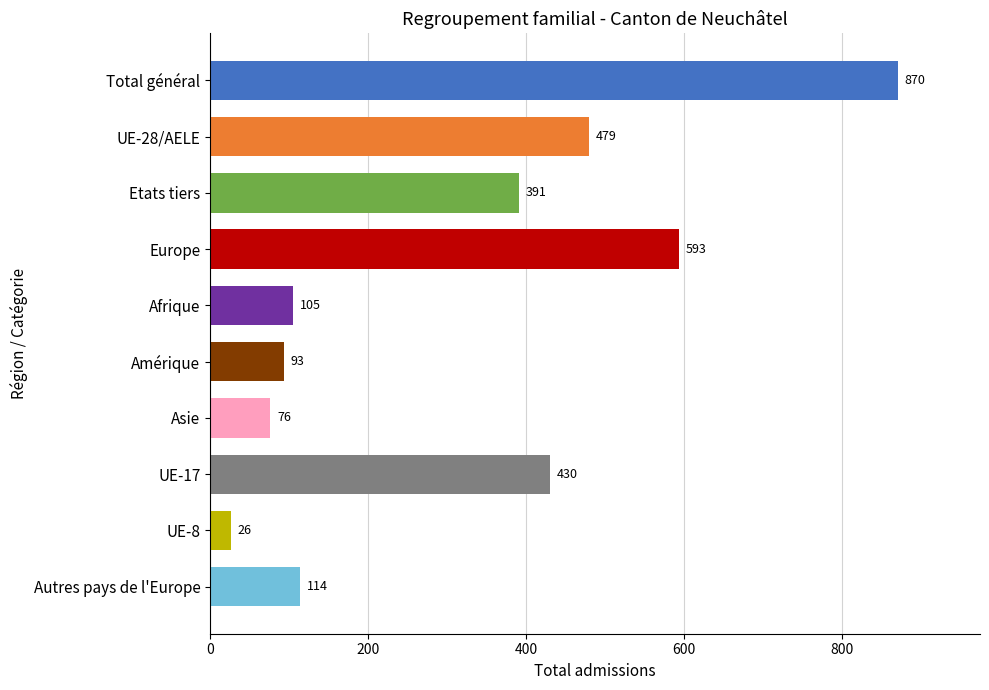

Approximately how many times larger is the value at Total général compared to Amérique?

9.4